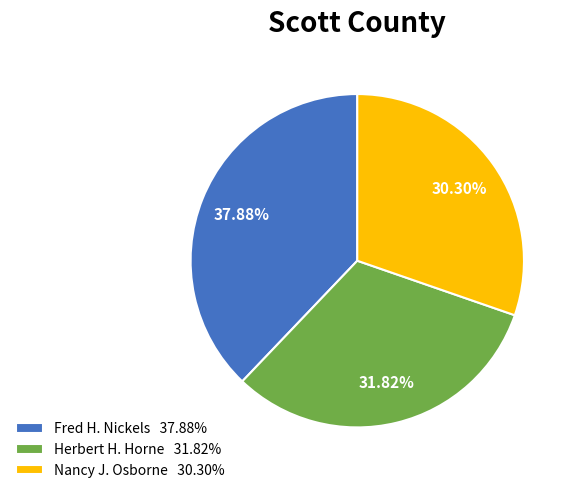

What is the total percentage of Fred H. Nickels and Herbert H. Horne?

69.7%